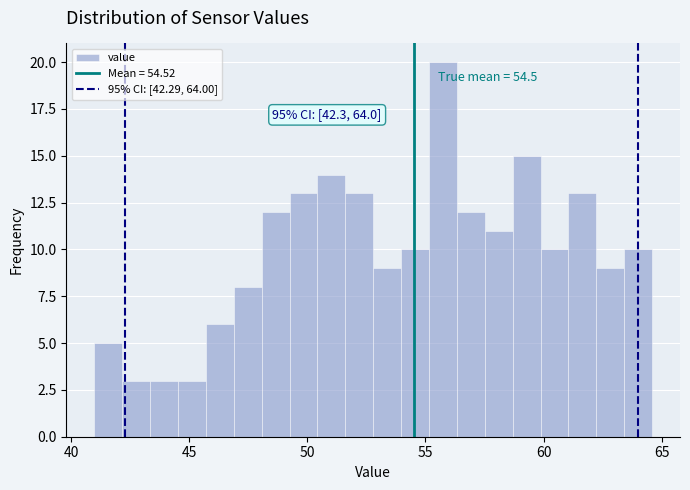

Read against the x-axis, roughly where is the centre of the tallest bar?

55.5